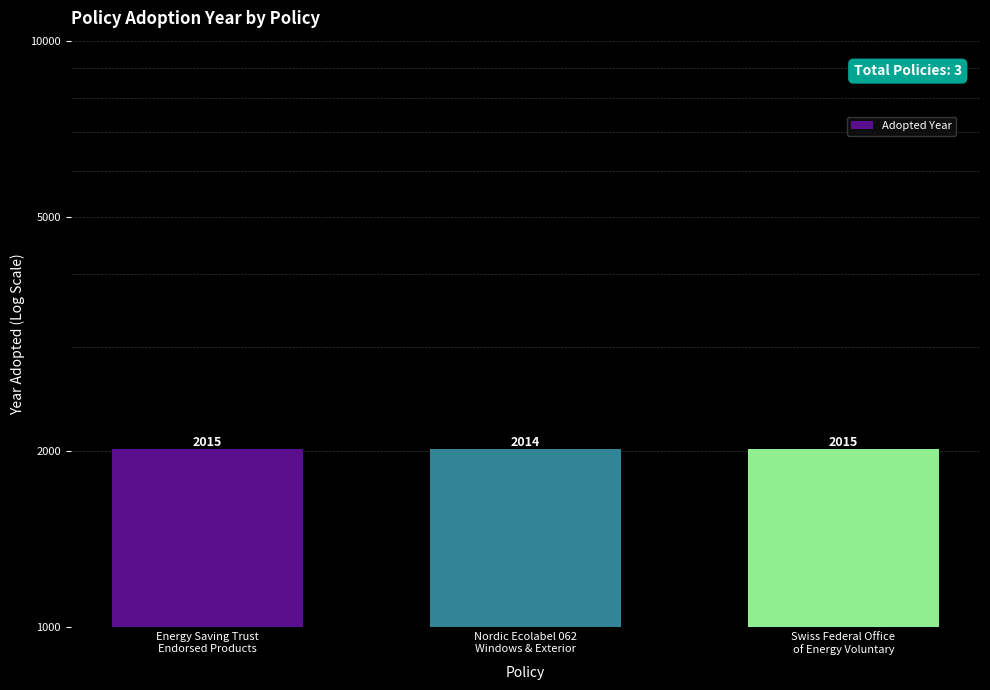

The chart shows a value of 2015 at Energy Saving Trust
Endorsed Products. True or false?

True